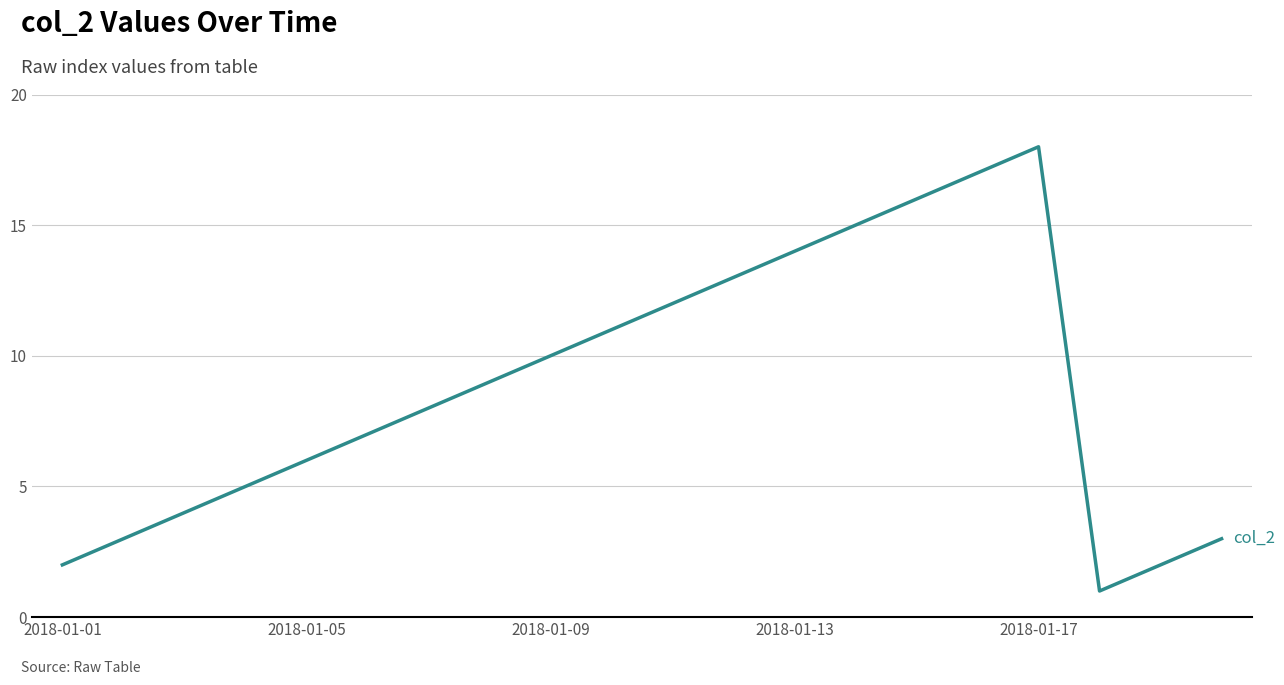

What is the difference between the maximum and minimum values?

17